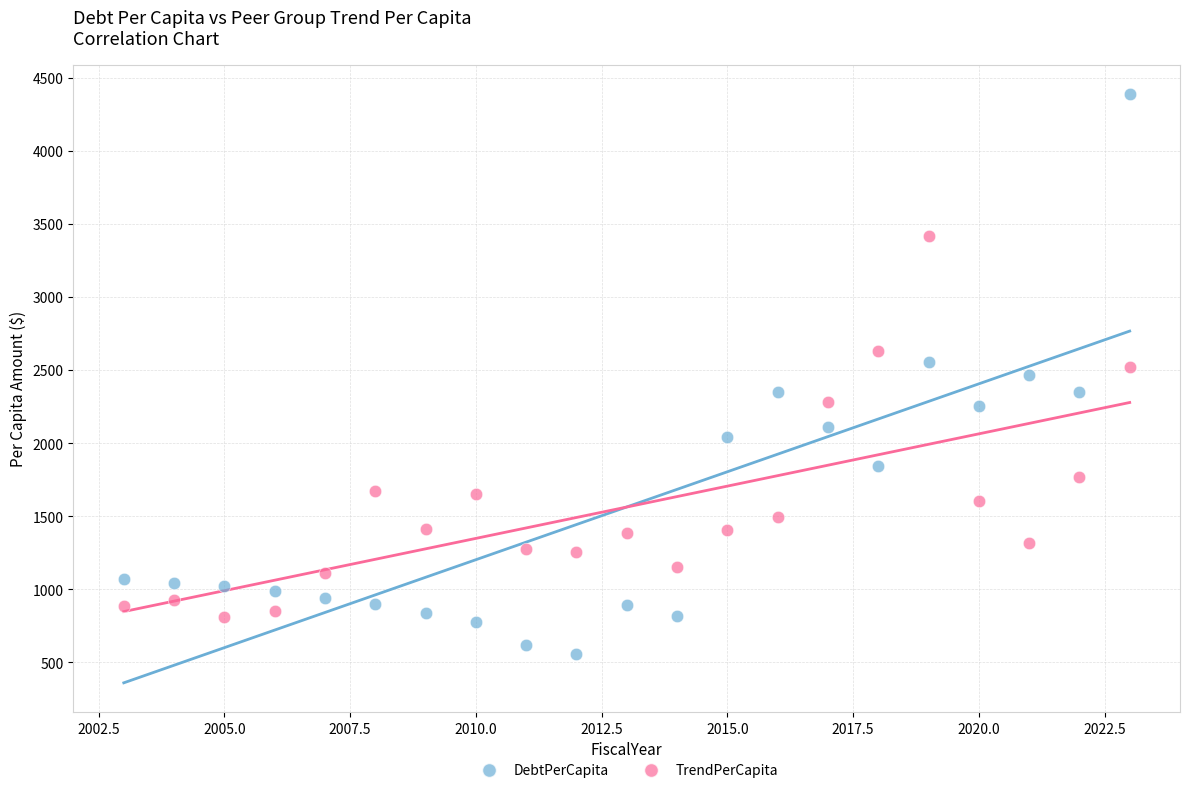

What are all the series names shown in the legend?

DebtPerCapita, TrendPerCapita